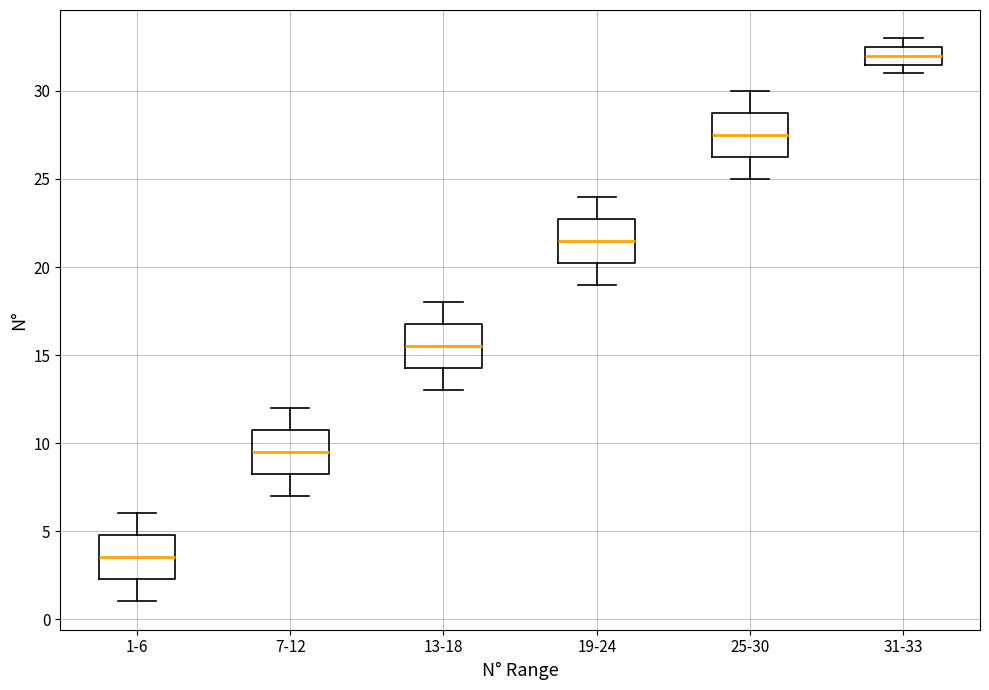

Where is the upper edge of the box for 25-30 on the y-axis? The values are not printed on the chart, so give them approximately, as read against the axis.

29.0